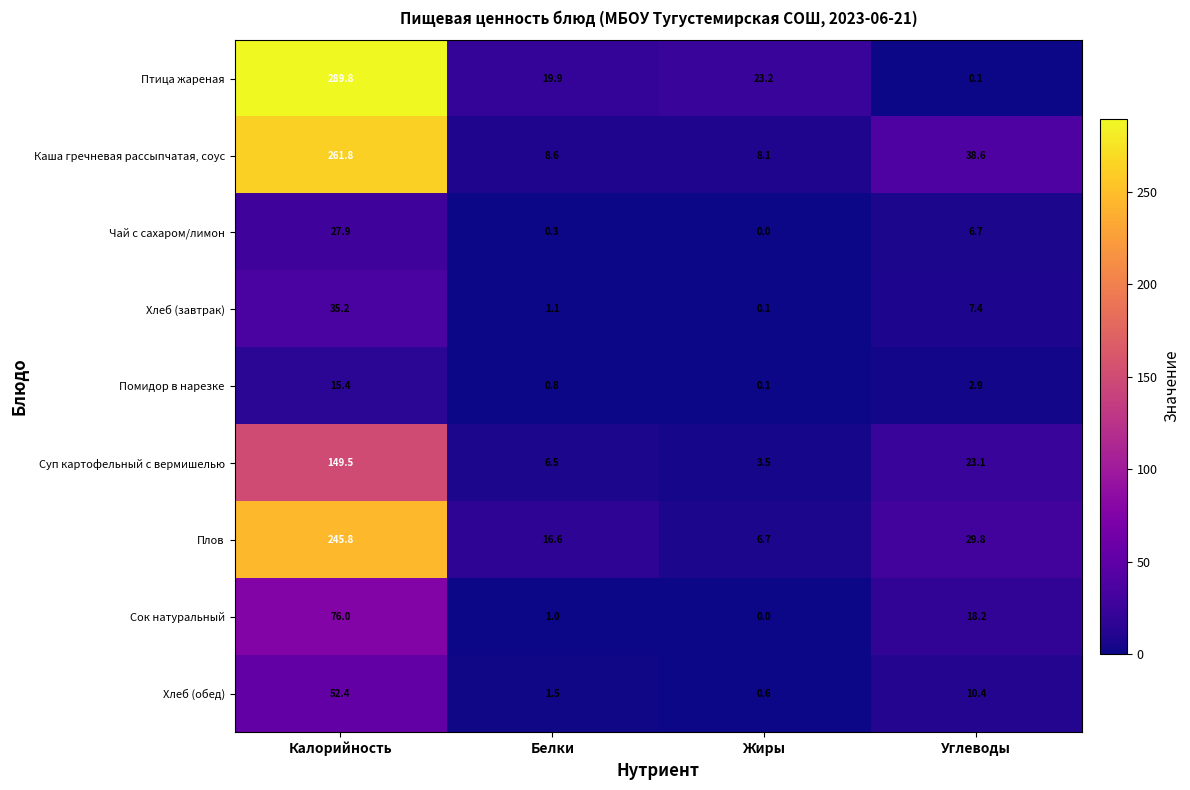

At which label does Помидор в нарезке first exceed 2?

Калорийность